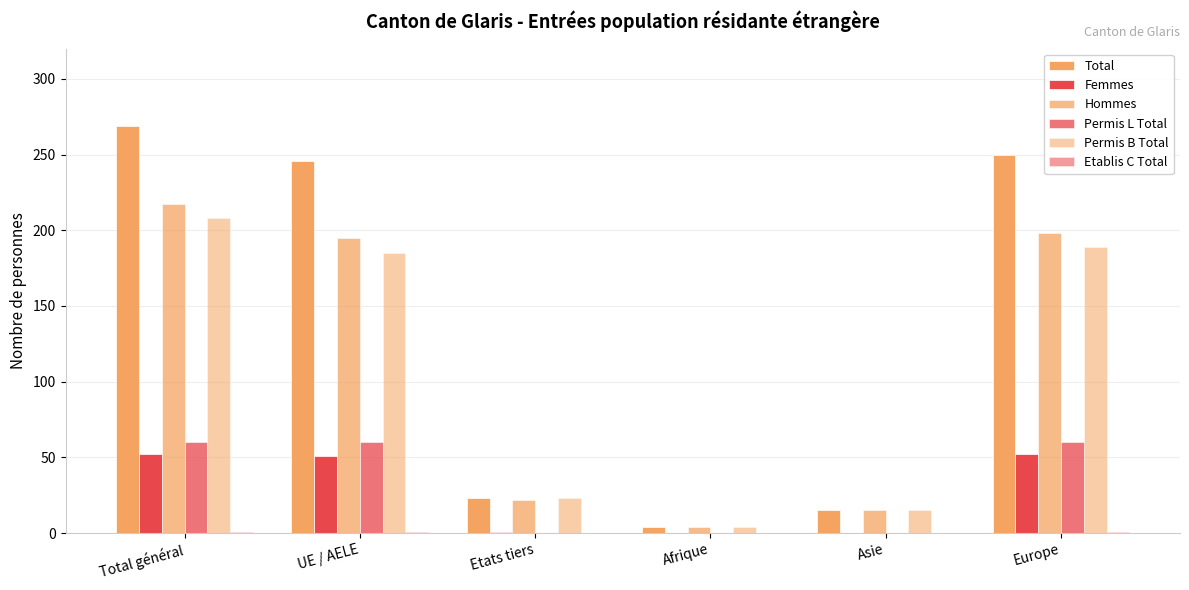

Reading right to left, list all the values displayed in this chart.

Total: 250	15	4	23	246	269
Femmes: 52	0	0	1	51	52
Hommes: 198	15	4	22	195	217
Permis L Total: 60	0	0	0	60	60
Permis B Total: 189	15	4	23	185	208
Etablis C Total: 1	0	0	0	1	1